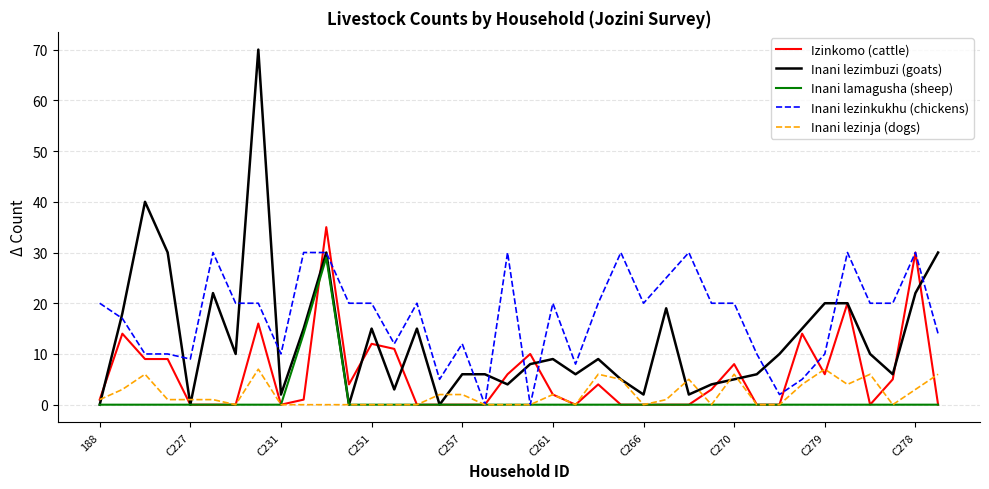

What is the average value of the Inani lezinja (dogs) series?

2